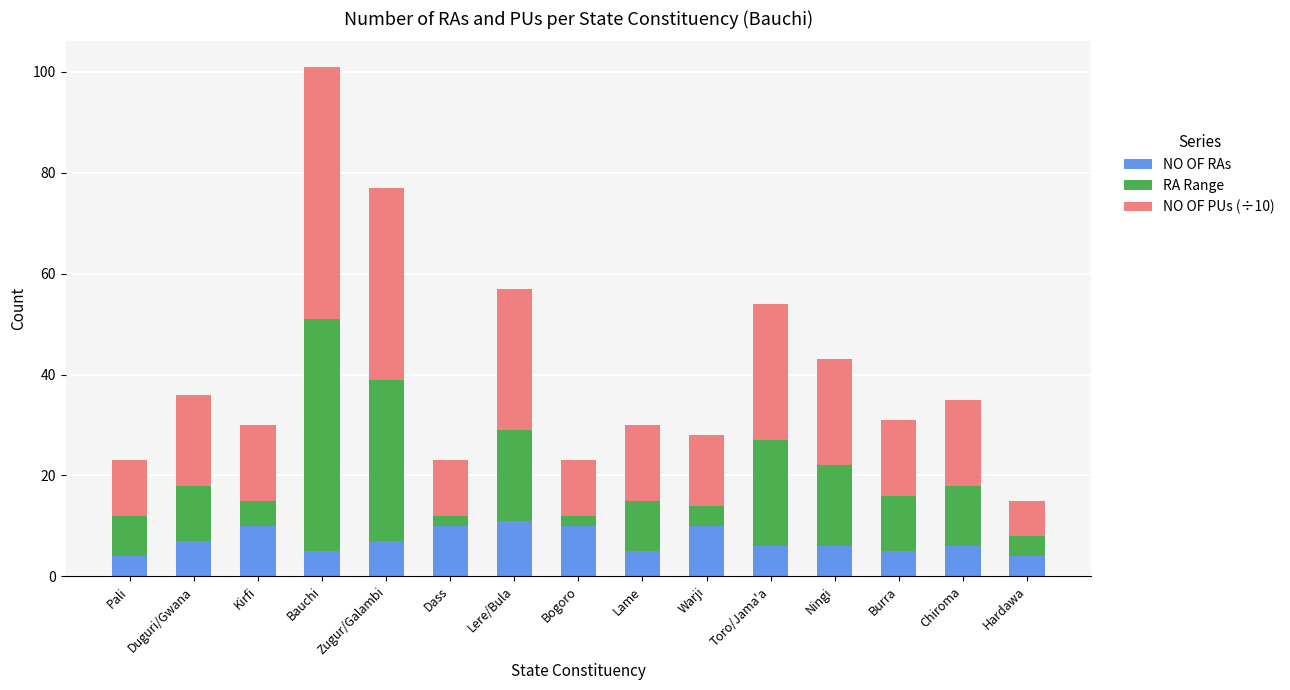

The NO OF RAs series shows 15 at Kirfi. True or false?

False